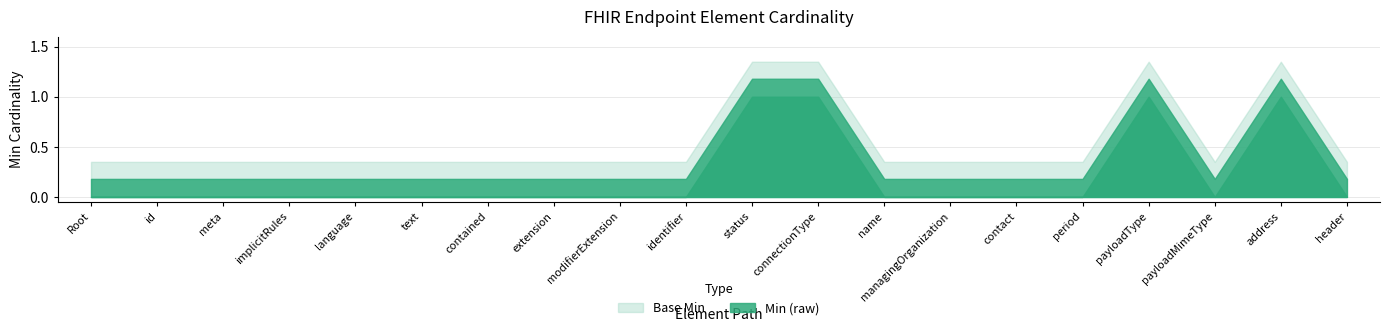

Is it true that Min (raw) equals 0 at Endpoint.implicitRules?

True